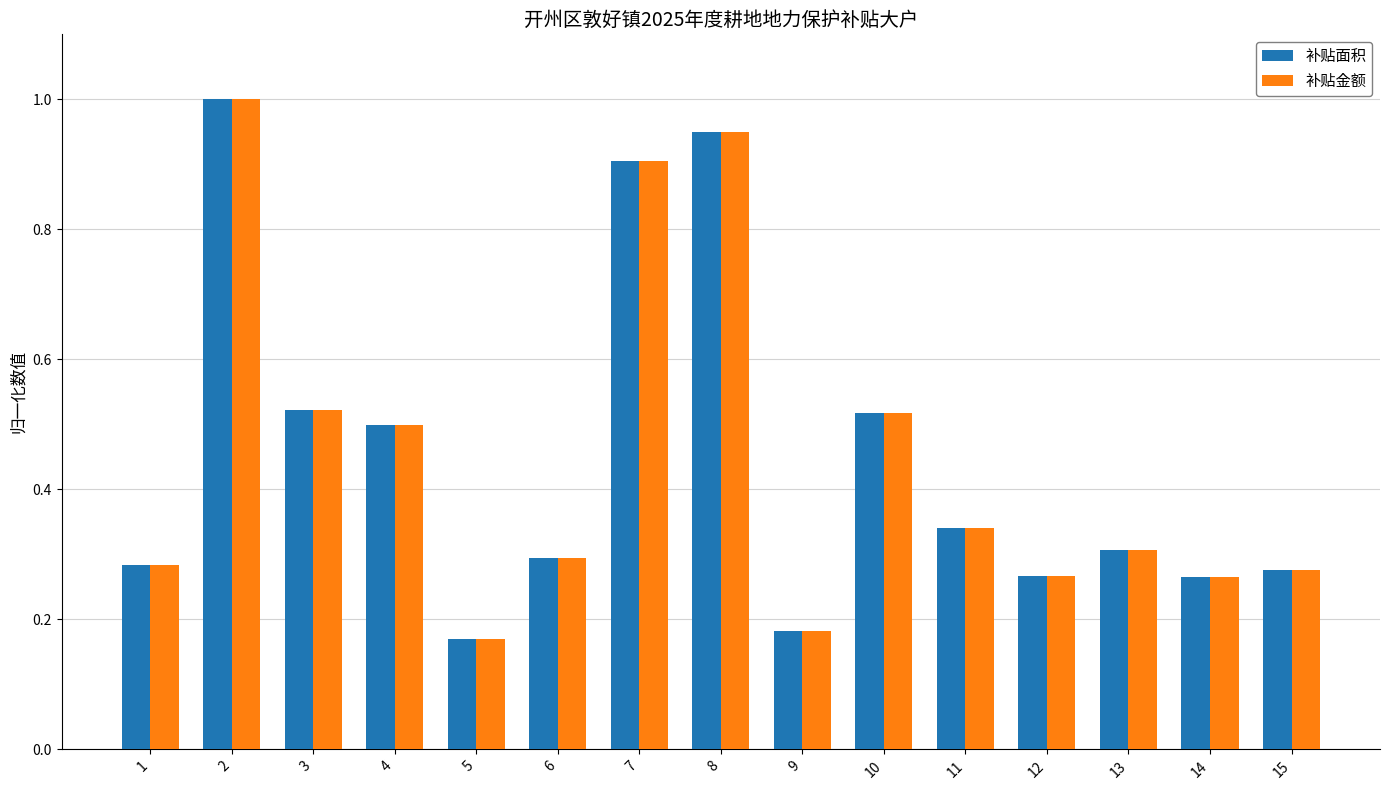

What is the difference between the maximum and second lowest values in the 补贴金额 series?

0.8